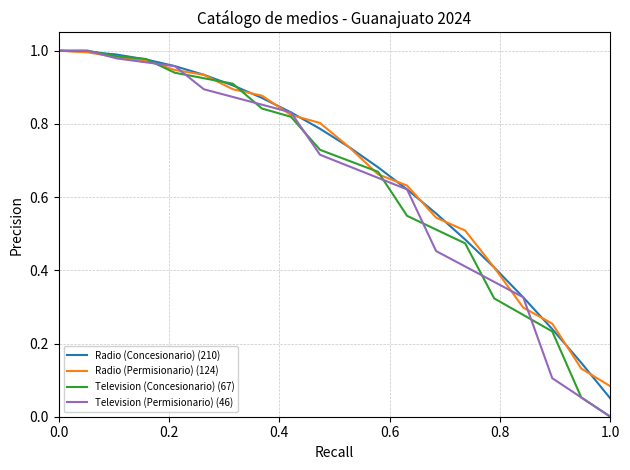

Reading right to left, what are all the values shown in this chart?

Radio (Concesionario) (210): 0.1	0.1	0.2	0.3	0.4	0.5	0.6	0.6	0.7	0.7	0.8	0.8	0.9	0.9	0.9	1.0	1.0	1.0	1.0	1.0
Radio (Permisionario) (124): 0.1	0.1	0.3	0.3	0.4	0.5	0.5	0.6	0.7	0.7	0.8	0.8	0.9	0.9	0.9	0.9	1.0	1.0	1.0	1.0
Television (Concesionario) (67): 0.0	0.1	0.2	0.3	0.3	0.5	0.5	0.5	0.7	0.7	0.7	0.8	0.8	0.9	0.9	0.9	1.0	1.0	1.0	1.0
Television (Permisionario) (46): 0.0	0.1	0.1	0.3	0.4	0.4	0.5	0.6	0.7	0.7	0.7	0.8	0.9	0.9	0.9	1.0	1.0	1.0	1.0	1.0